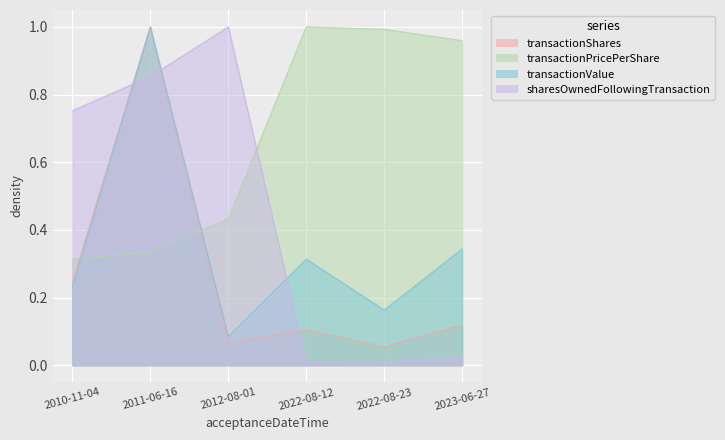

Which series has the largest range (max minus min)?

sharesOwnedFollowingTransaction